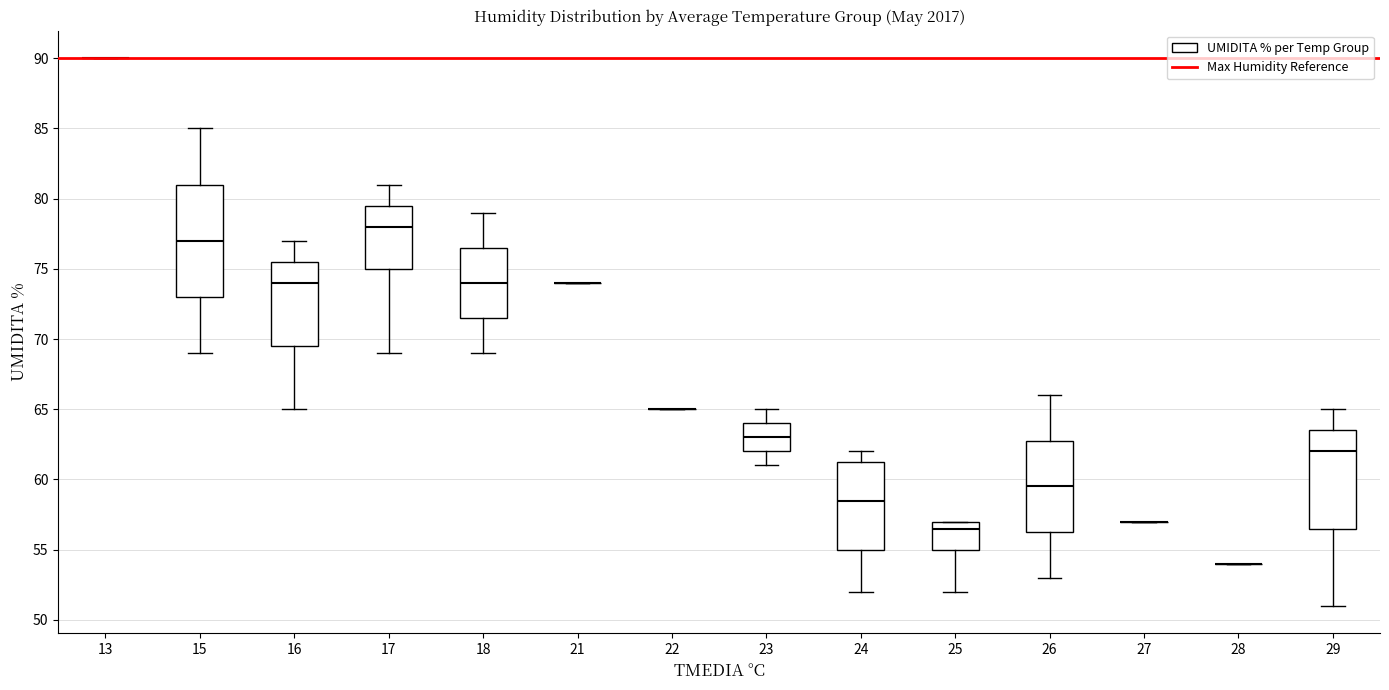

Where does the lower whisker of the box at x = 16 end on the y-axis? The values are not printed on the chart, so give them approximately, as read against the axis.

65.0